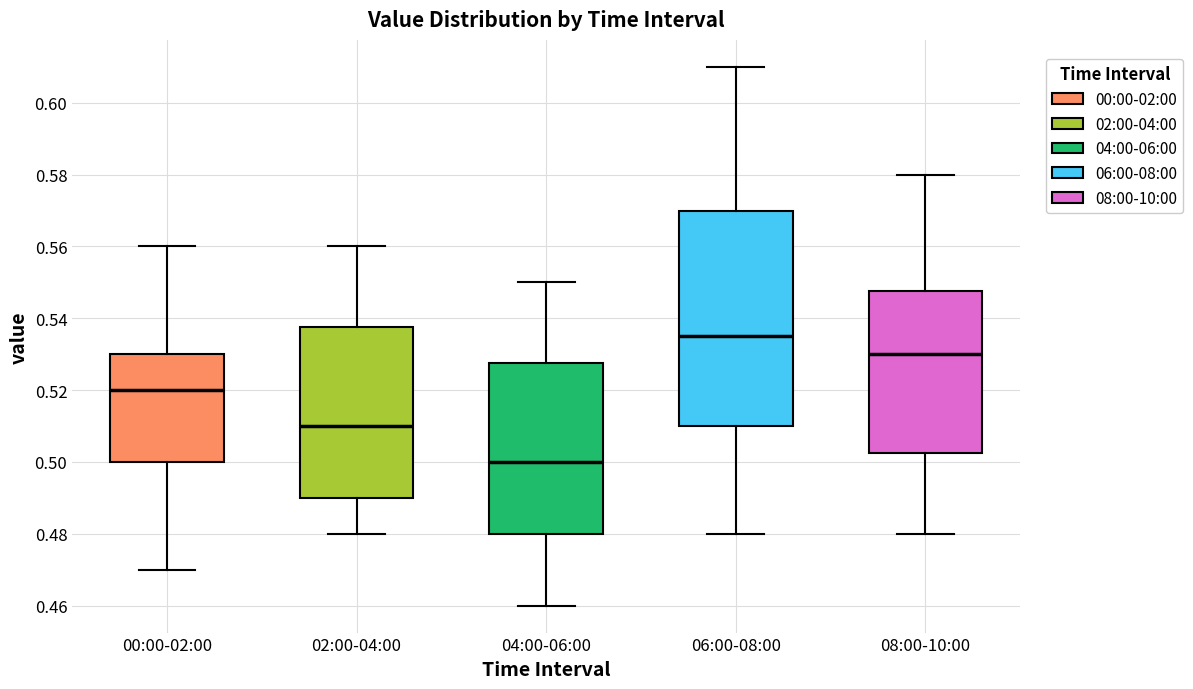

Which box has the highest median line?

06:00-08:00